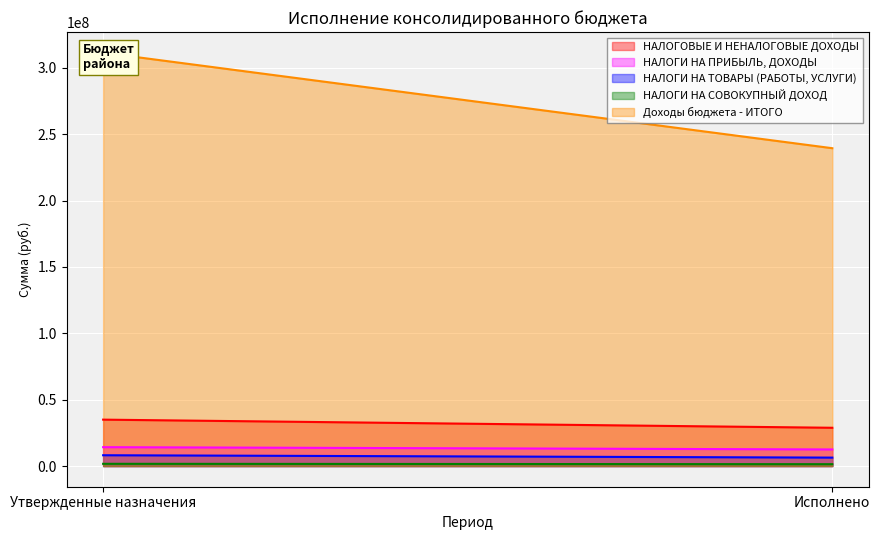

Reading right to left, transcribe all the data shown in this chart.

НАЛОГОВЫЕ И НЕНАЛОГОВЫЕ ДОХОДЫ: Исполнено=28839611.2	Утвержденные назначения=34961926.8
НАЛОГИ НА ПРИБЫЛЬ, ДОХОДЫ: Исполнено=12505974.9	Утвержденные назначения=14225600.0
НАЛОГИ НА ТОВАРЫ (РАБОТЫ, УСЛУГИ): Исполнено=6363705.7	Утвержденные назначения=8143400.0
НАЛОГИ НА СОВОКУПНЫЙ ДОХОД: Исполнено=1411028.3	Утвержденные назначения=1694800.0
Доходы бюджета - ИТОГО: Исполнено=239403362.2	Утвержденные назначения=311318390.2